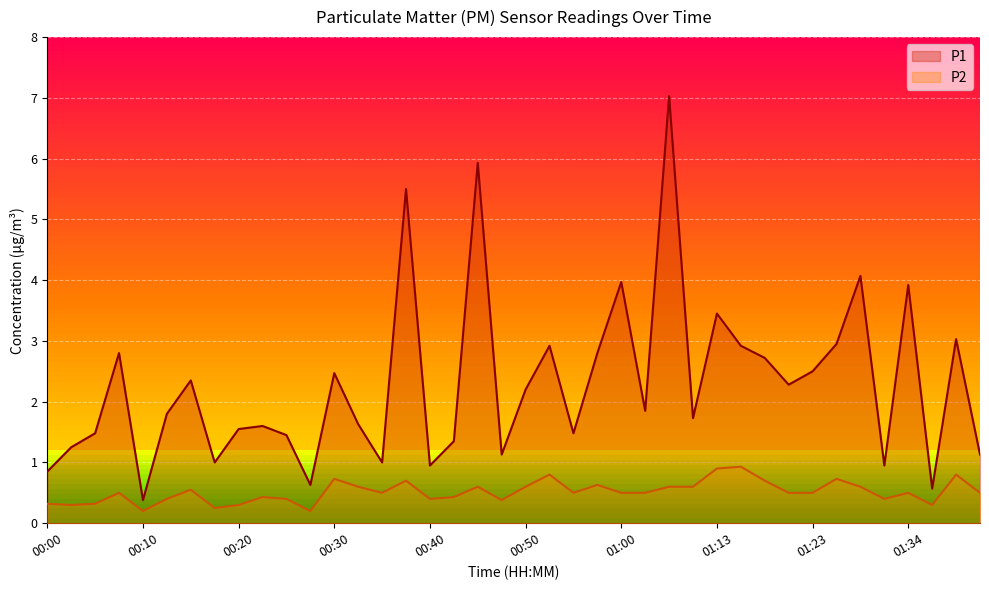

What is the difference between the maximum and minimum values in the P1 series?

6.7